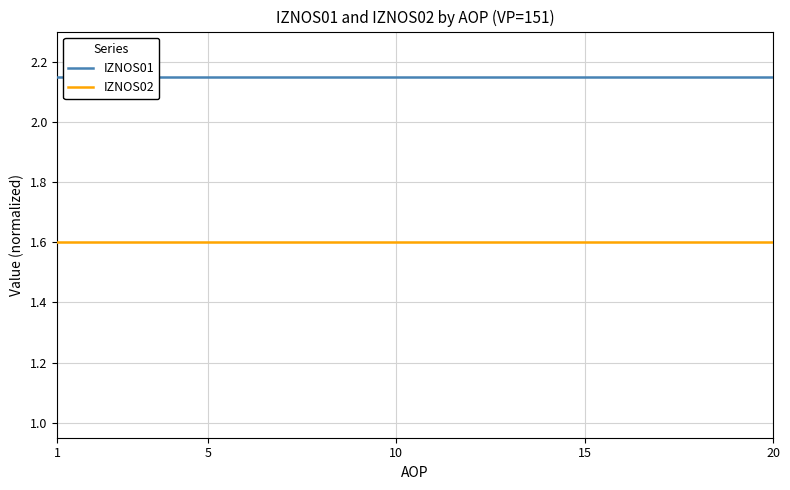

Is this an area chart (filled region under the line)?

No